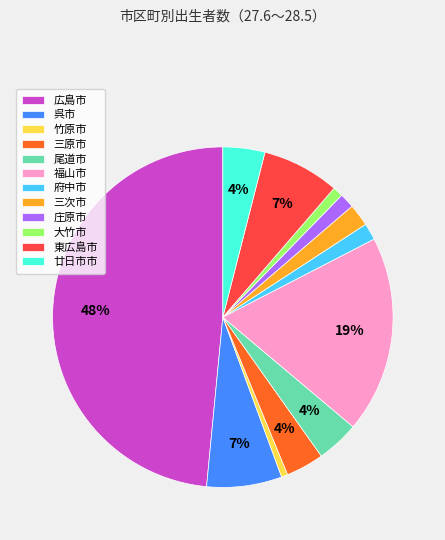

Between 竹原市 and 三次市, which is larger?

三次市